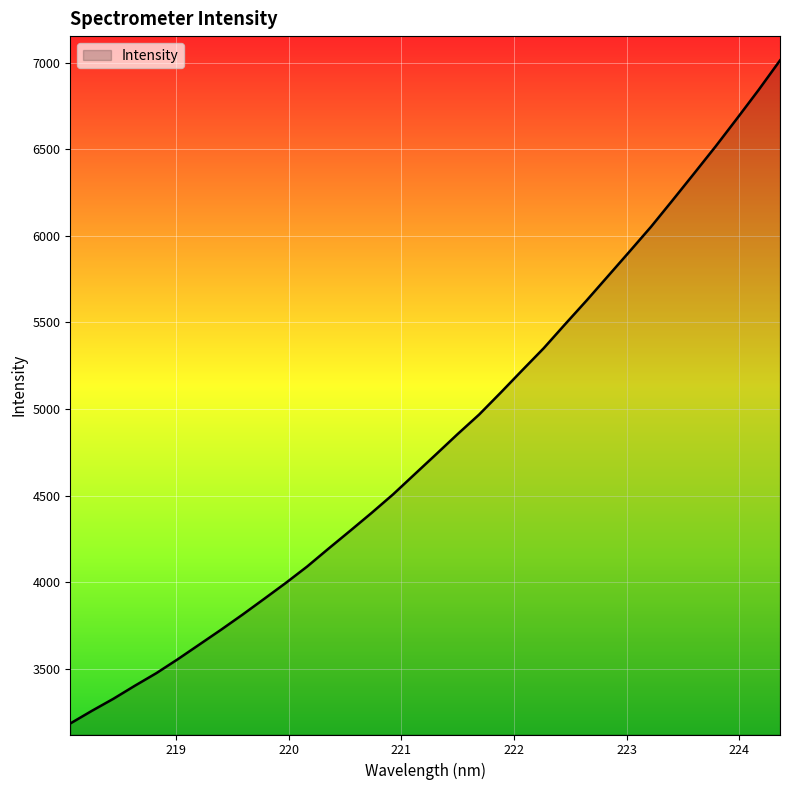

How many series are shown in this chart?

1